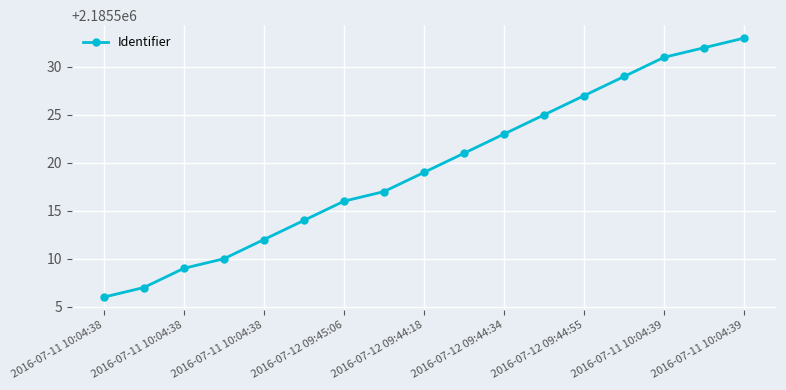

Count the number of data series in this chart.

1